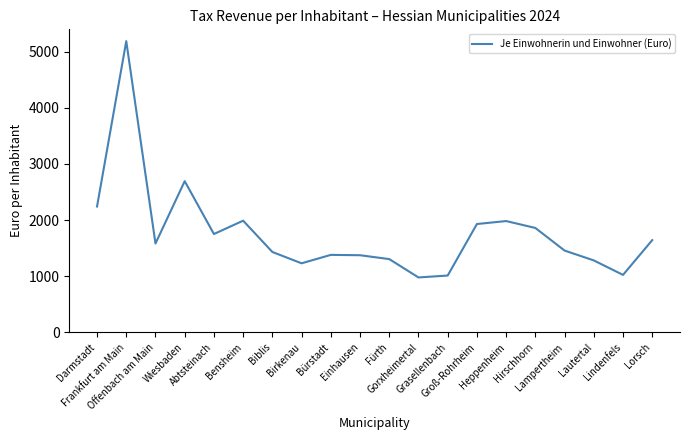

Count the number of categories in the chart.

20